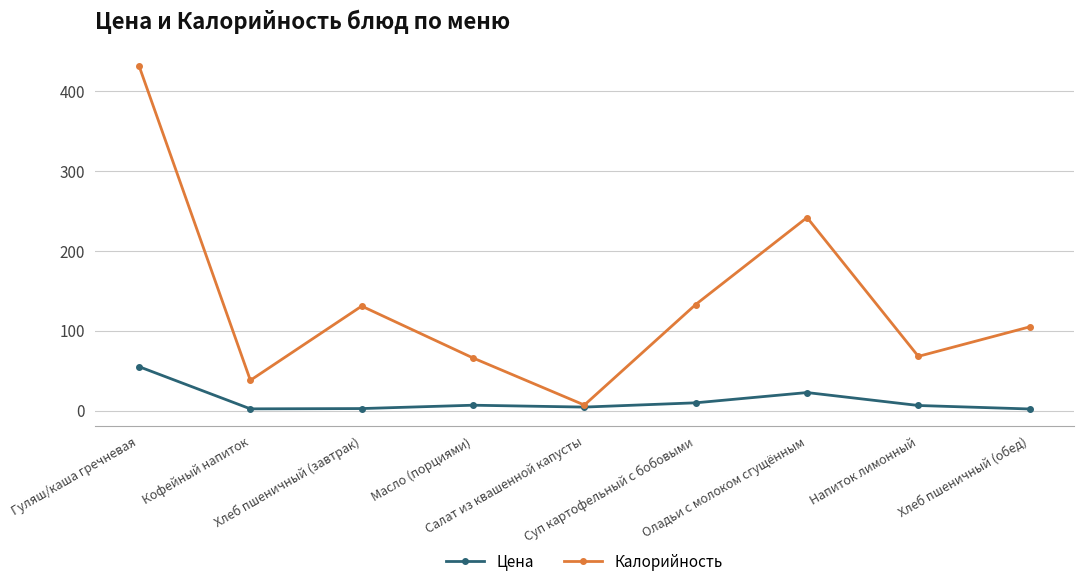

How many data points in Калорийность are less than 105?

4